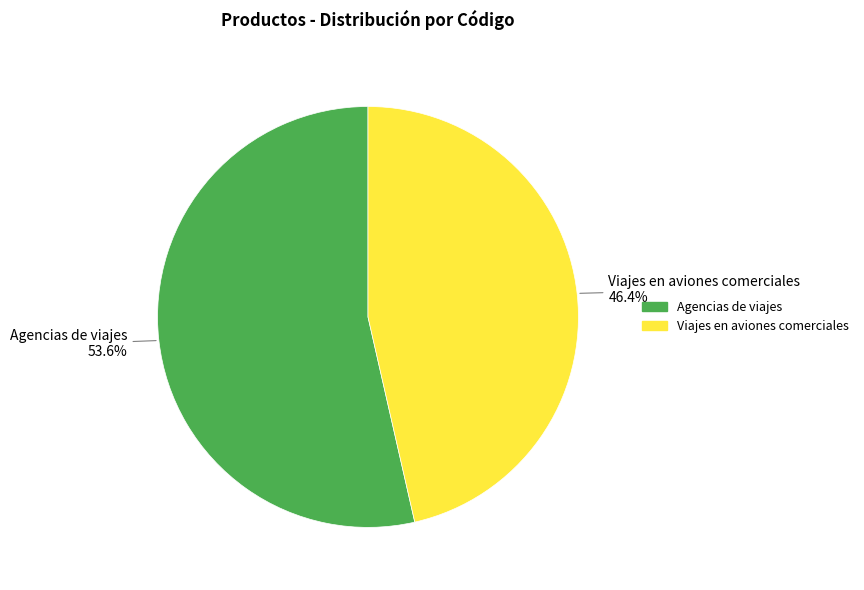

To the nearest percent, what is the difference between the Agencias de viajes and Viajes en aviones comerciales slice percentages?

7%